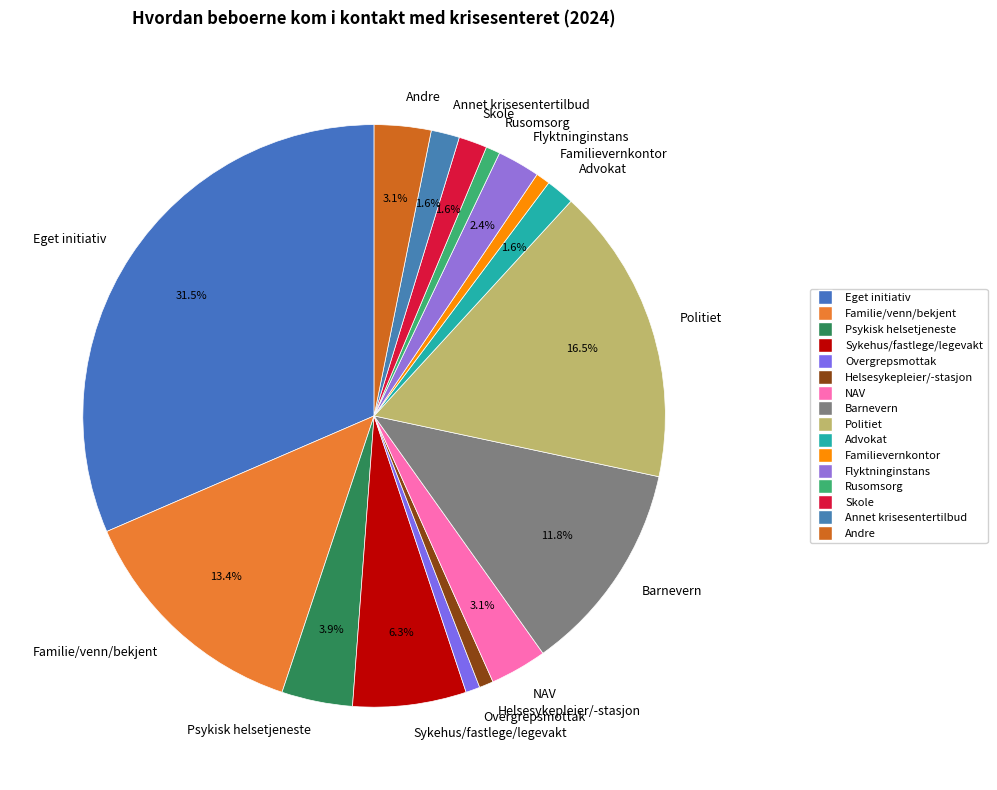

Which slice is the largest?

Eget initiativ